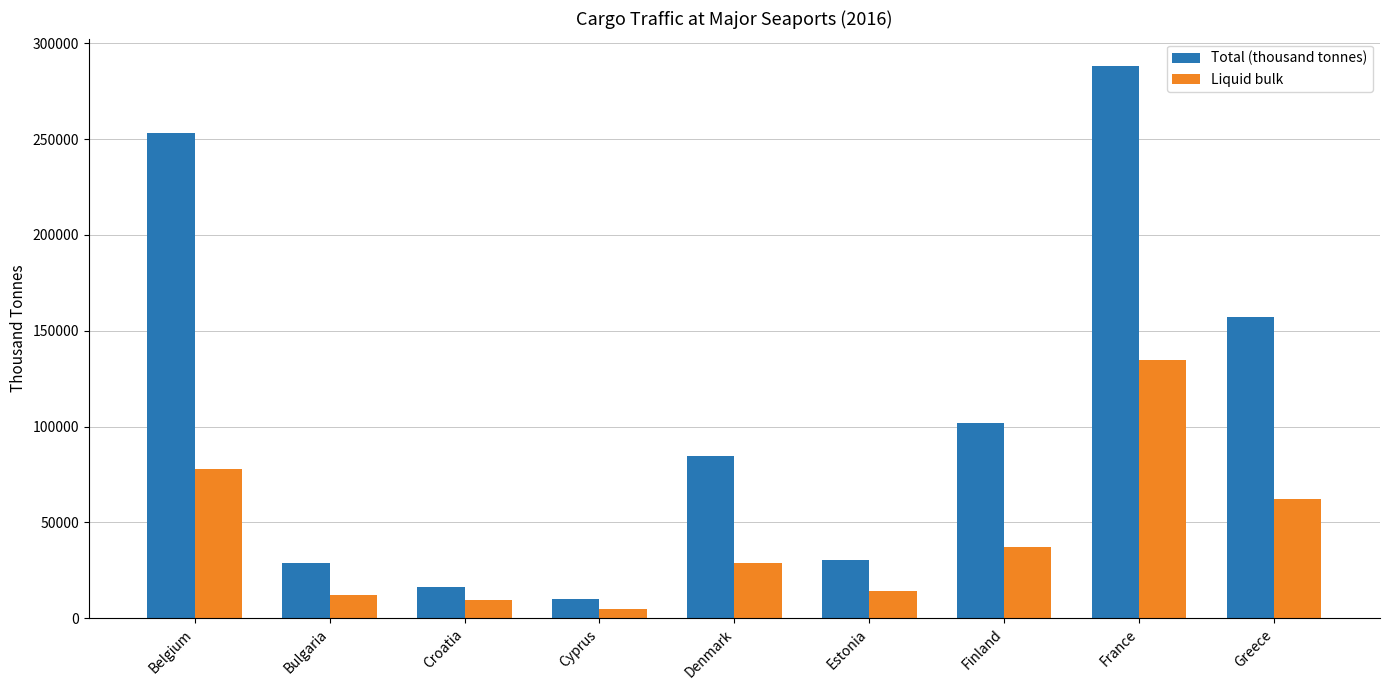

Which series has the largest total across all categories?

Total (thousand tonnes)